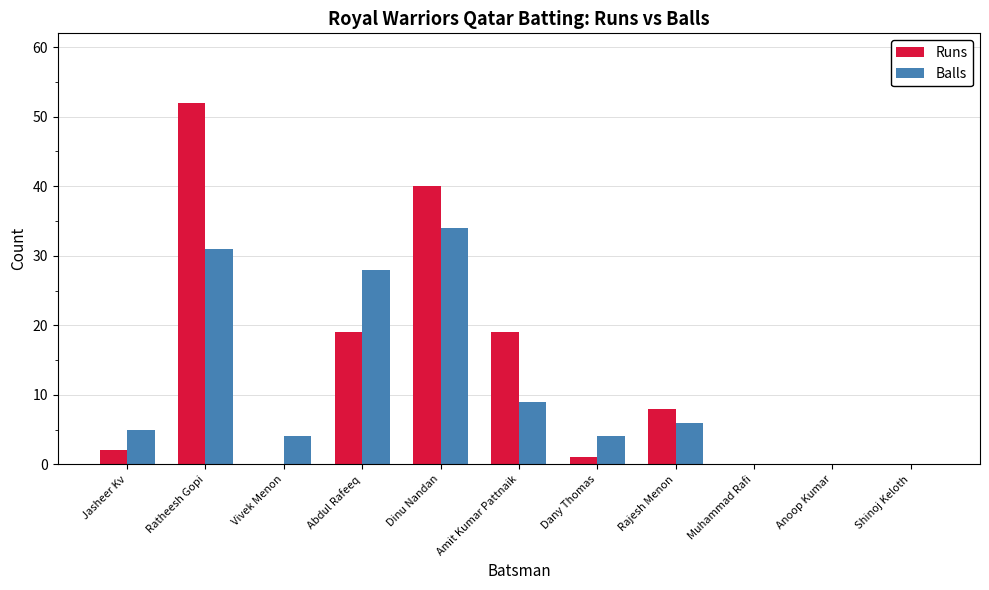

What is the approximate value of Runs at Abdul Rafeeq?

19